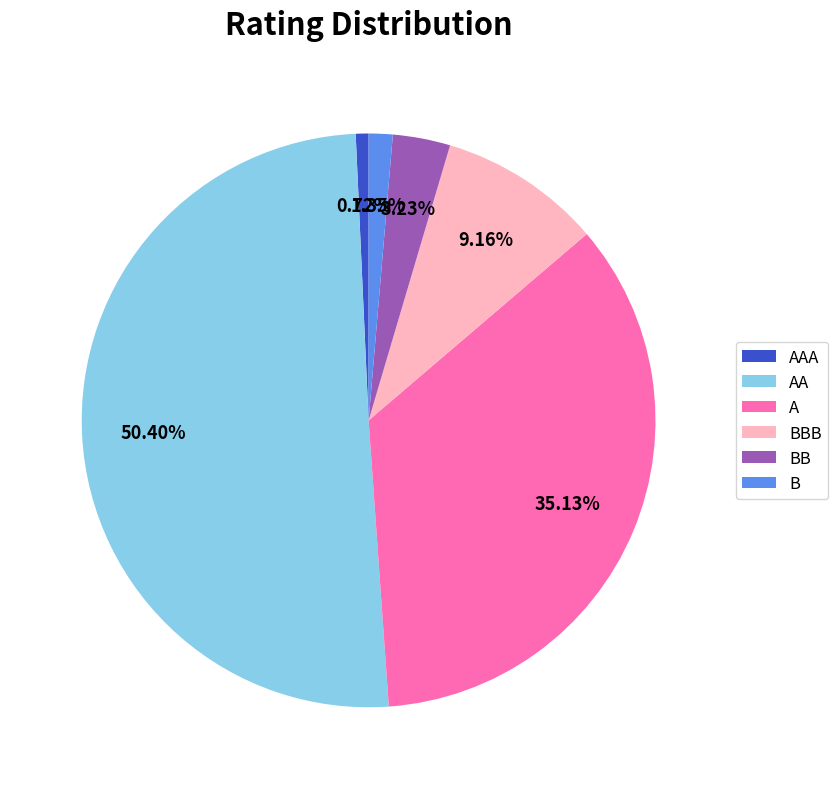

How many slices are in this pie chart?

6